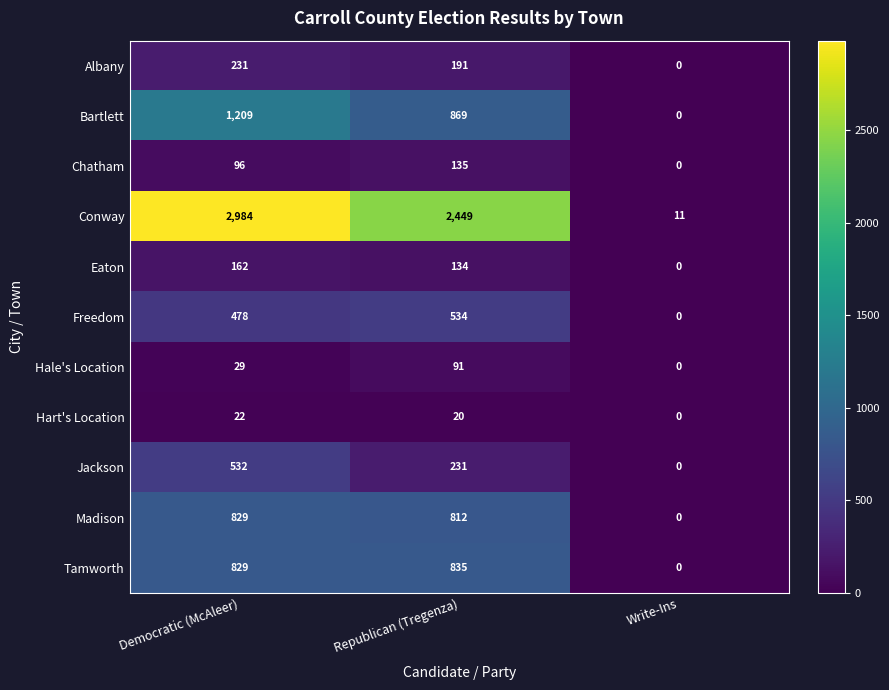

Count the number of data series in this chart.

11